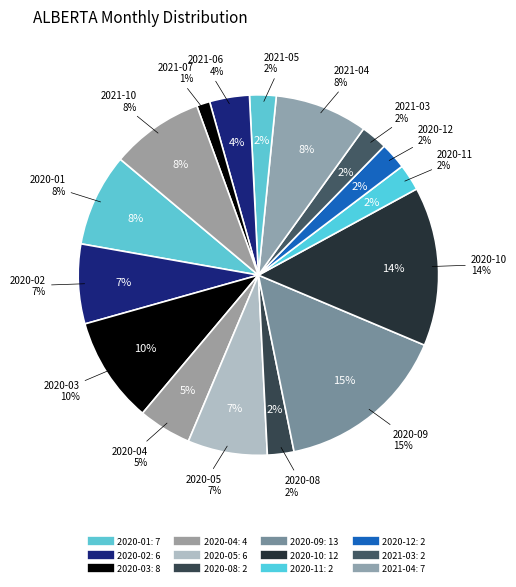

Is there any slice that represents more than half of the pie?

No